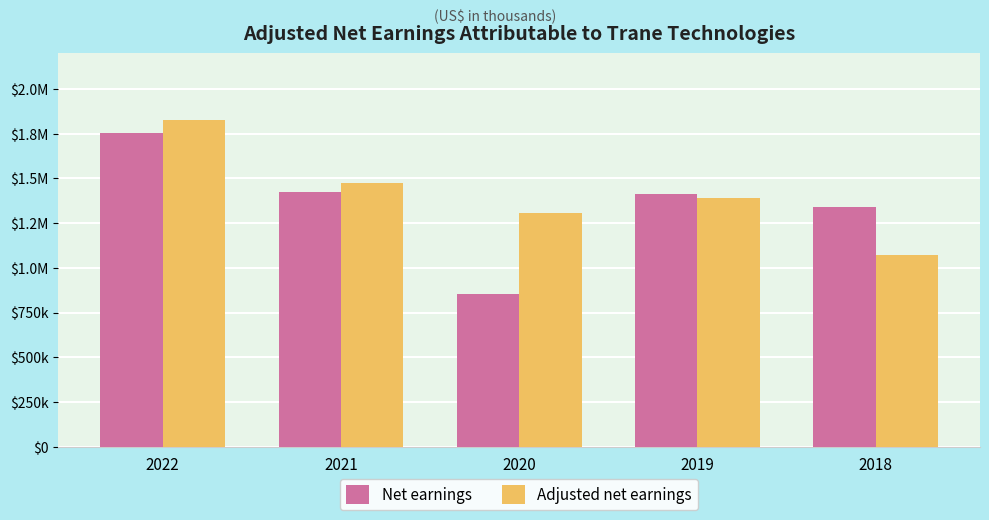

What are all the series names shown in the legend?

Net earnings, Adjusted net earnings